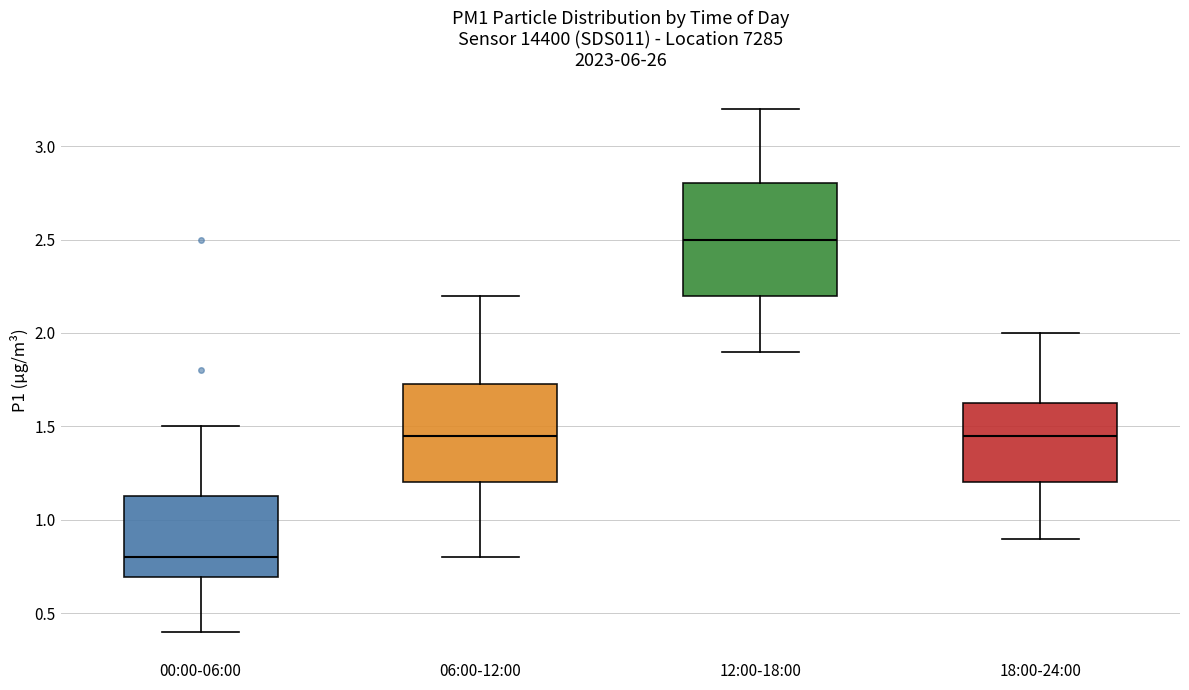

Where is the lower edge of the box for 06:00-12:00 on the y-axis? The values are not printed on the chart, so give them approximately, as read against the axis.

1.20